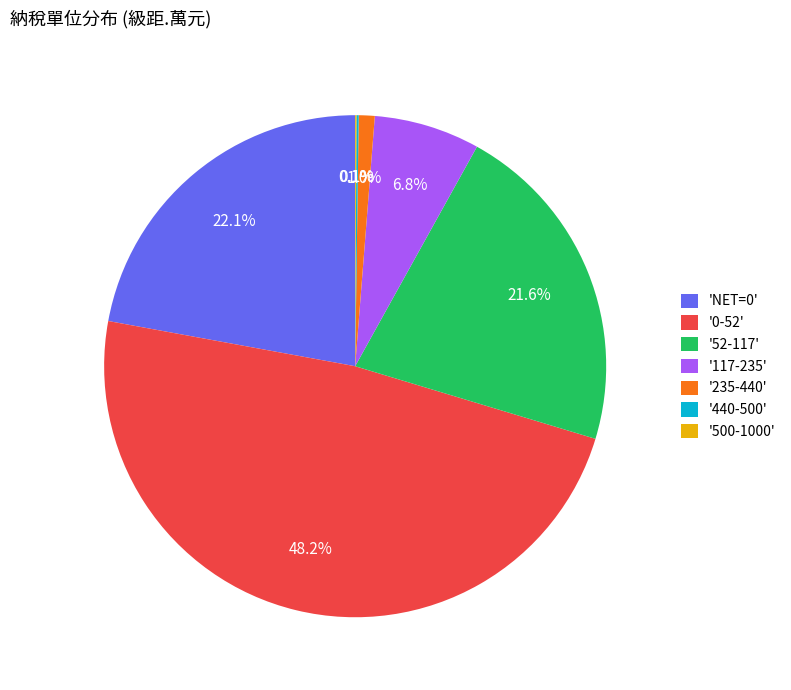

What percentage do '117-235' and 'NET=0' together represent?

28.9%